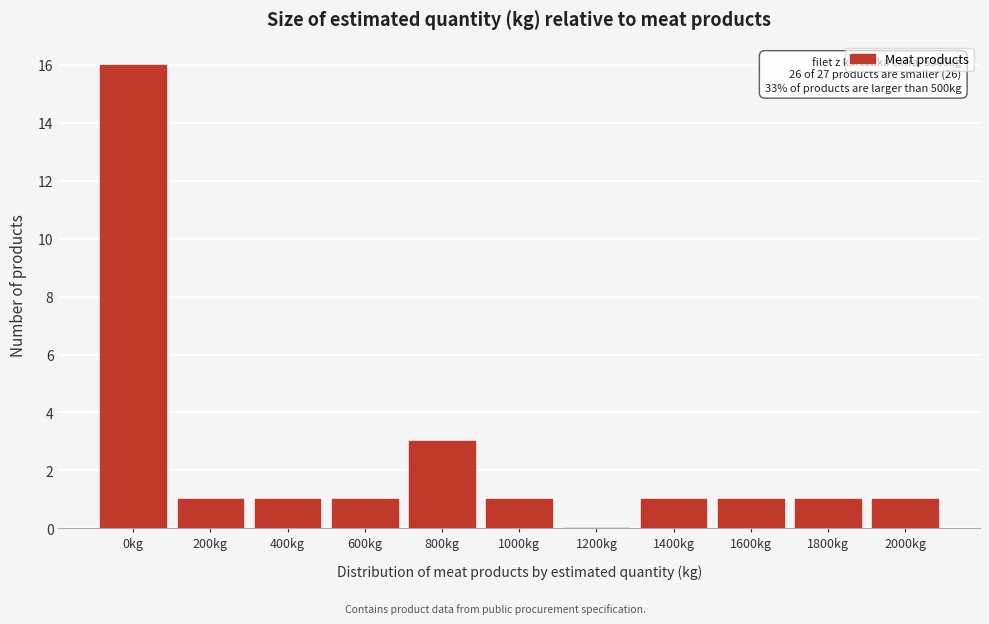

Reading left to right, extract all data points from this chart.

0kg=16	200kg=1	400kg=1	600kg=1	800kg=3	1000kg=1	1200kg=0	1400kg=1	1600kg=1	1800kg=1	2000kg=1